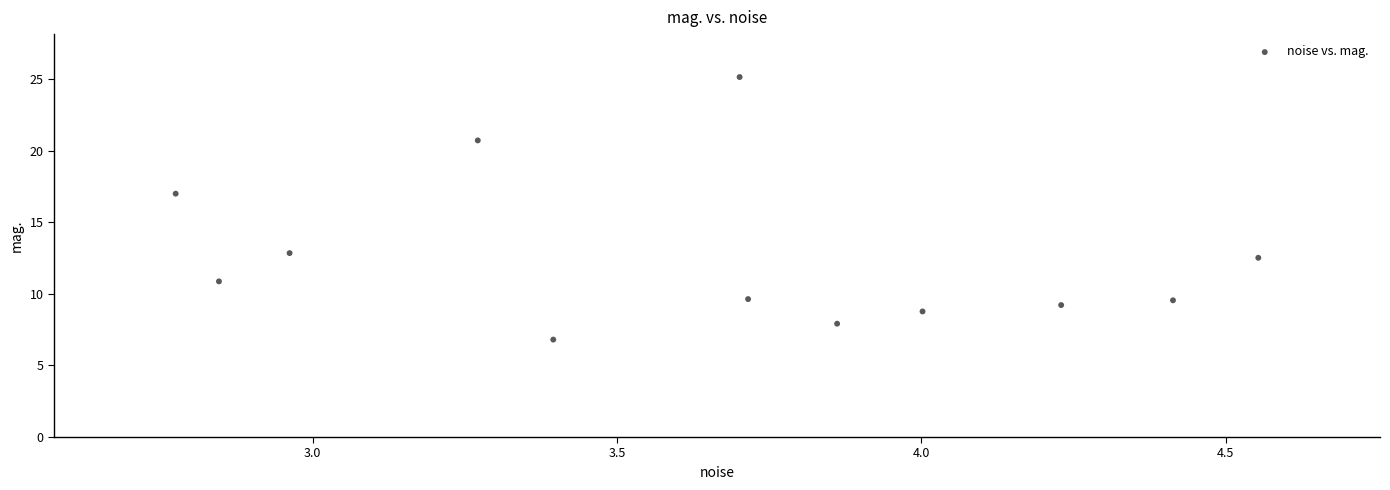

What is the average X value?

3.6